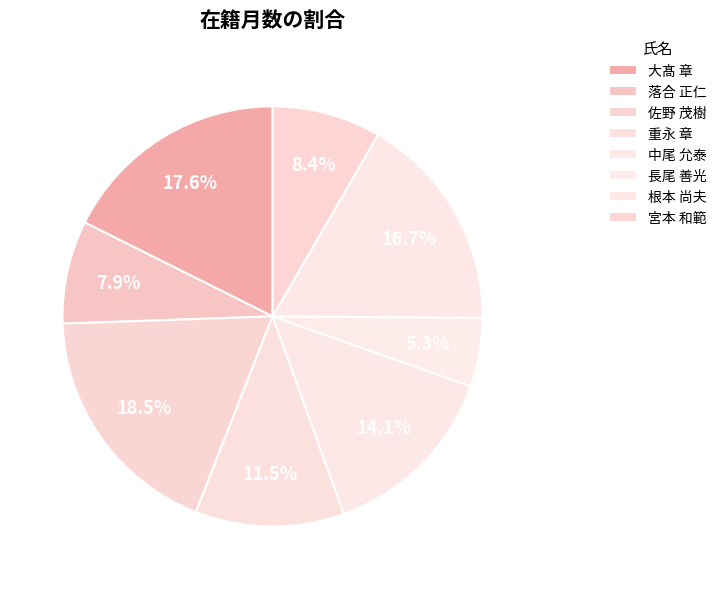

How many segments does this pie chart have?

8